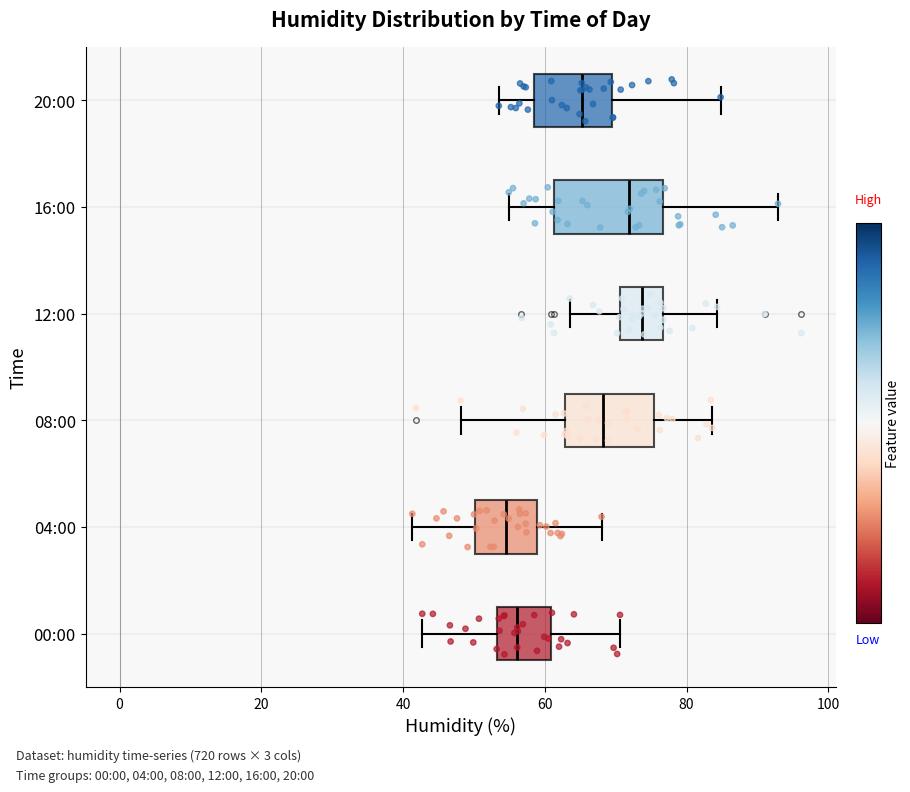

Reading bottom to top, transcribe this box plot: for each box, give where its median line is, the range the box spans, and where its two whiskers end, as read against the x-axis. The values are not printed on the chart, so give them approximately, as read against the axis.

00:00: median 56, box 54 to 60, whiskers 42 to 70
04:00: median 54, box 50 to 58, whiskers 42 to 68
08:00: median 68, box 62 to 76, whiskers 48 to 84
12:00: median 74, box 70 to 76, whiskers 64 to 84
16:00: median 72, box 62 to 76, whiskers 54 to 92
20:00: median 66, box 58 to 70, whiskers 54 to 84